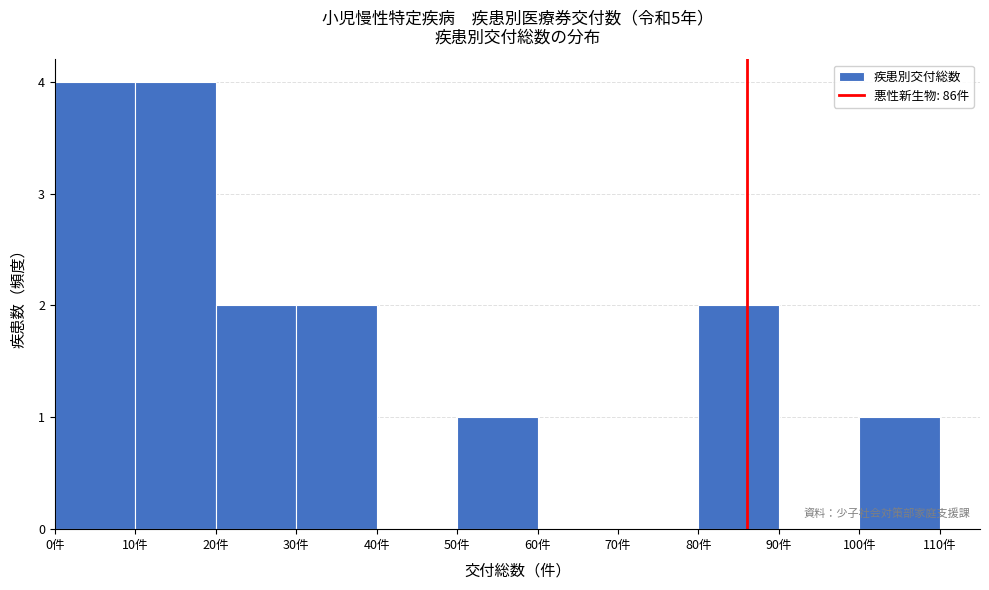

Reading left to right, transcribe this chart: for each bar, give the range it covers on the x-axis and its height. The values are not printed on the chart, so give them approximately, as read against the axis.

0 to 10: 4
10 to 20: 4
20 to 30: 2
30 to 40: 2
40 to 50: 0
50 to 60: 1
60 to 70: 0
70 to 80: 0
80 to 90: 2
90 to 100: 0
100 to 110: 1